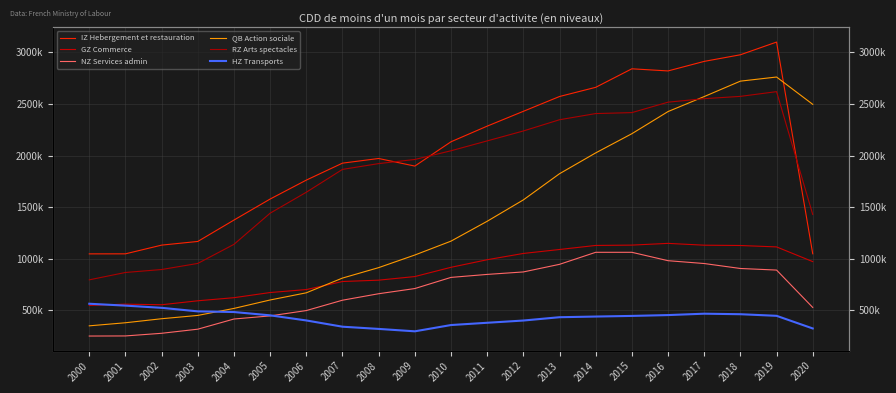

Reading left to right, what are all the values shown in this chart?

IZ Hebergement et restauration: 1046250	1046594	1131145	1166755	1374282	1578162	1761797	1926315	1971476	1897806	2133674	2285352	2428970	2572685	2661730	2841412	2820735	2913319	2977487	3100723	1047050
GZ Commerce: 546812	558618	552755	591247	621283	671306	700012	778119	791302	826233	915997	989461	1050373	1088703	1128072	1131300	1148120	1130465	1127553	1113834	971246
NZ Services admin: 249290	250282	275977	315810	414489	444718	496490	596853	659668	709955	818078	847077	871018	944842	1061447	1061480	980128	952624	904539	889197	526644
QB Action sociale: 348247	378157	417164	449264	517262	599048	668663	811591	912865	1035175	1169831	1362524	1569834	1823760	2025681	2211891	2426609	2572160	2721708	2761685	2496676
RZ Arts spectacles: 794429	865824	894487	953629	1138664	1440960	1644137	1865646	1921831	1961946	2046335	2142053	2238421	2347347	2407191	2416421	2517774	2551676	2573962	2619778	1428488
HZ Transports: 562536	544260	522930	488598	482168	450060	400441	339857	318361	295061	355992	377948	399679	431863	438371	444470	452589	466038	460960	445434	322884